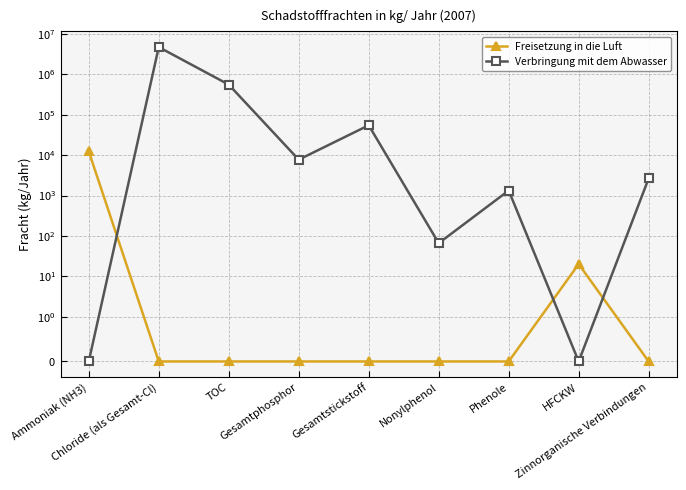

Where do Freisetzung in die Luft and Verbringung mit dem Abwasser first cross each other?

Ammoniak (NH3) and Chloride (als Gesamt-Cl)